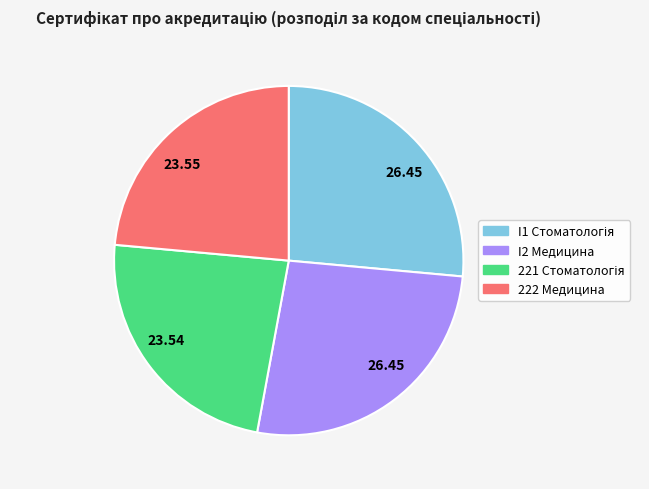

Does any single category account for the majority?

No